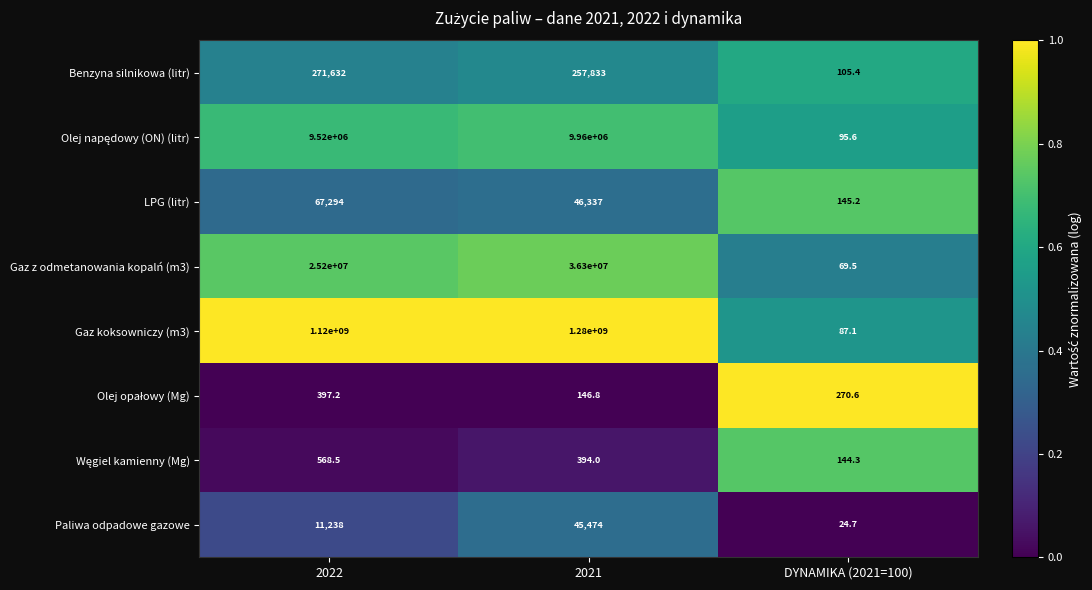

How many categories are shown in the chart?

3